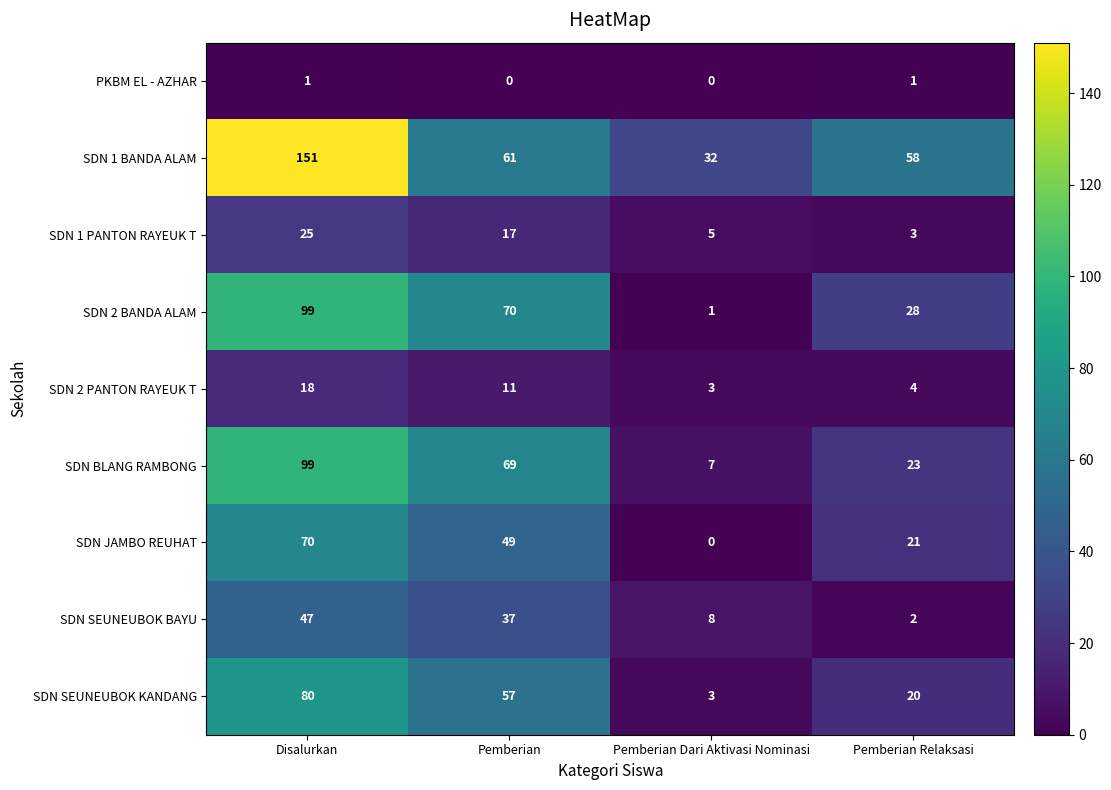

What is the greatest value displayed?

151